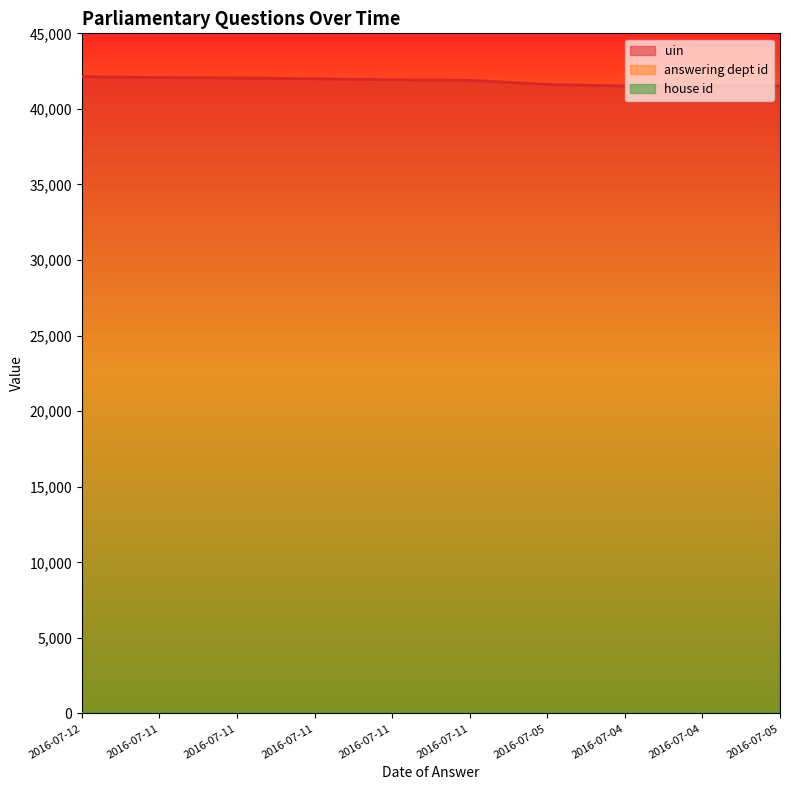

What is the sum of all house id values?

10